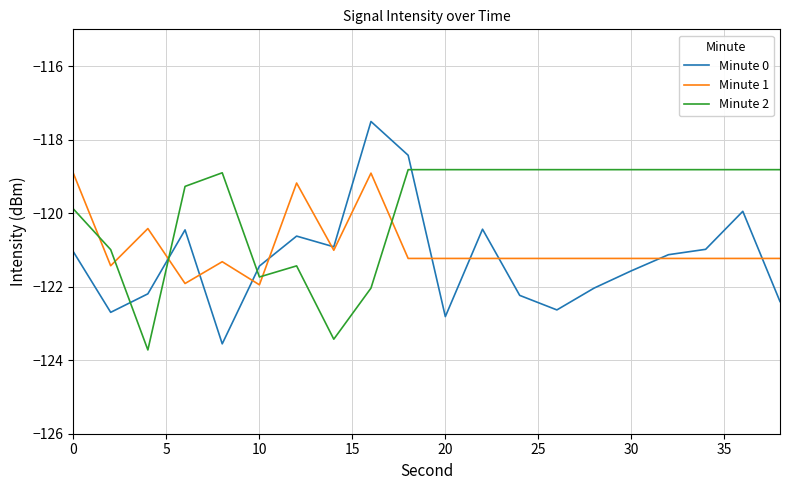

What is the maximum value for Minute 0?

-117.5